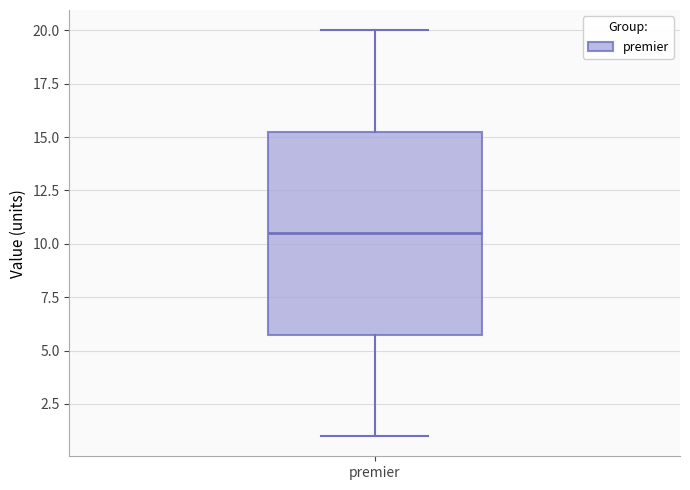

Read this box plot against the y-axis: the position of the median line, the range covered by the box, and the ends of both whiskers. The values are not printed on the chart, so give them approximately, as read against the axis.

median 10.5, box 6.0 to 15.5, whiskers 1.0 to 20.0